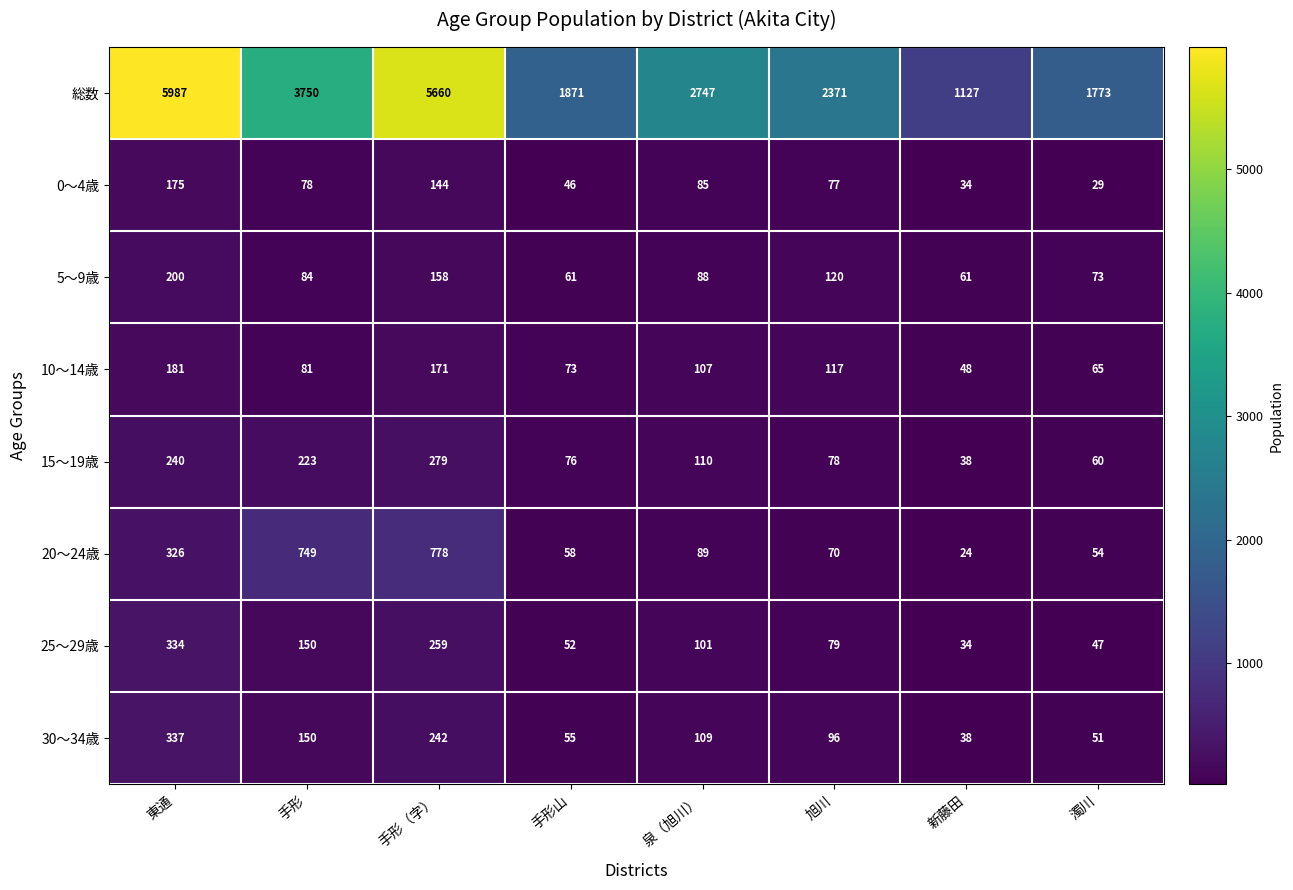

The value of 20～24歳 at 手形（字） is 778. True or false?

True